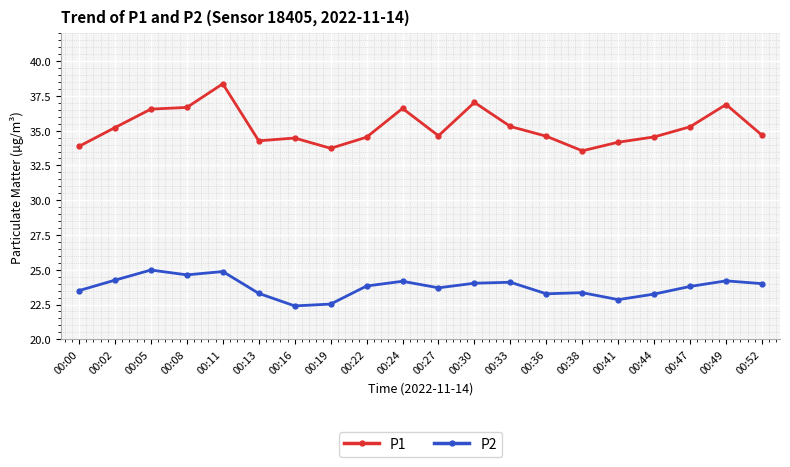

At 00:05, list the series in order from largest to smallest.

P1, P2